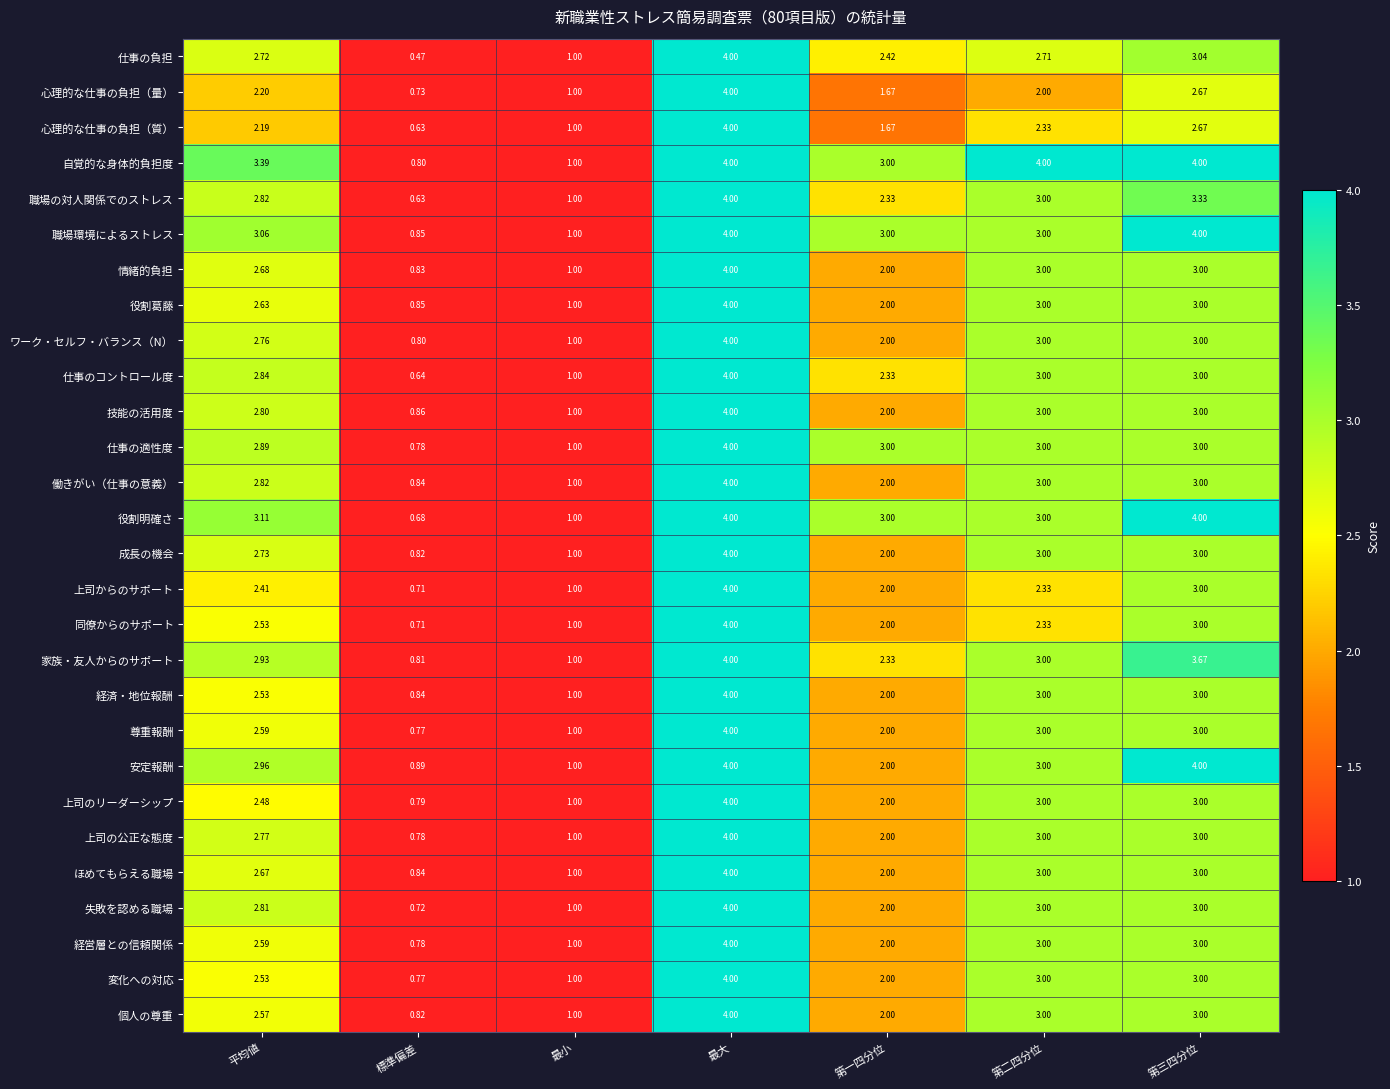

Which series has the widest spread of values?

仕事の負担